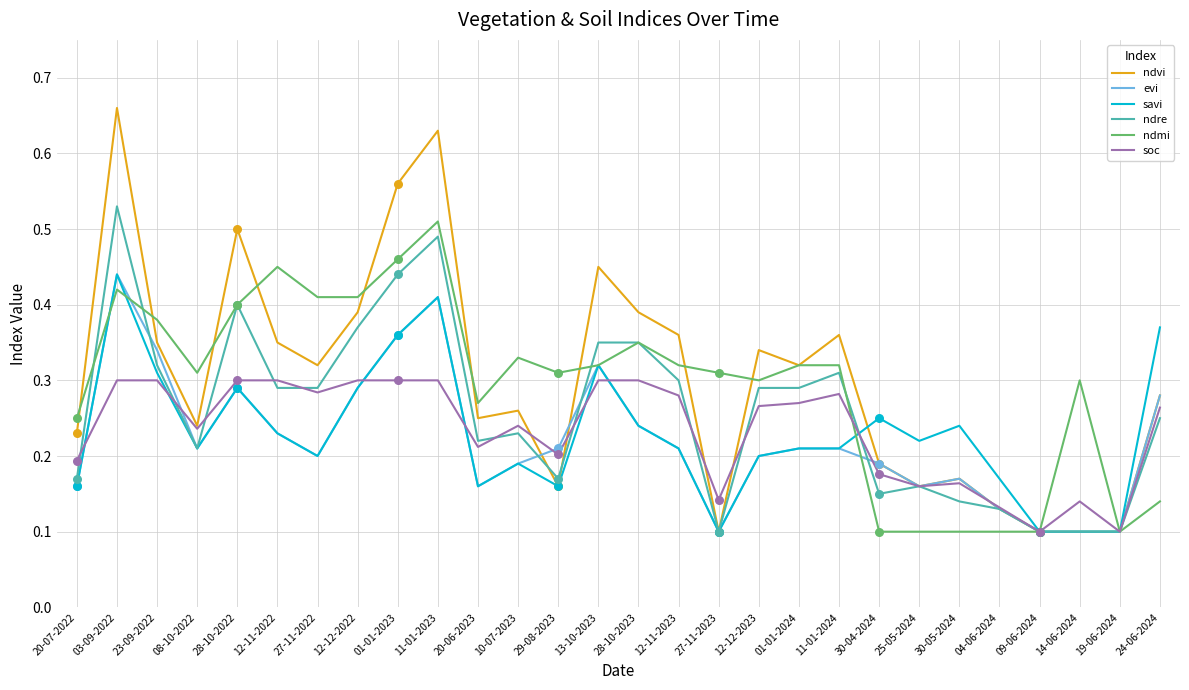

What are all the series names shown in the legend?

ndvi, evi, savi, ndre, ndmi, soc